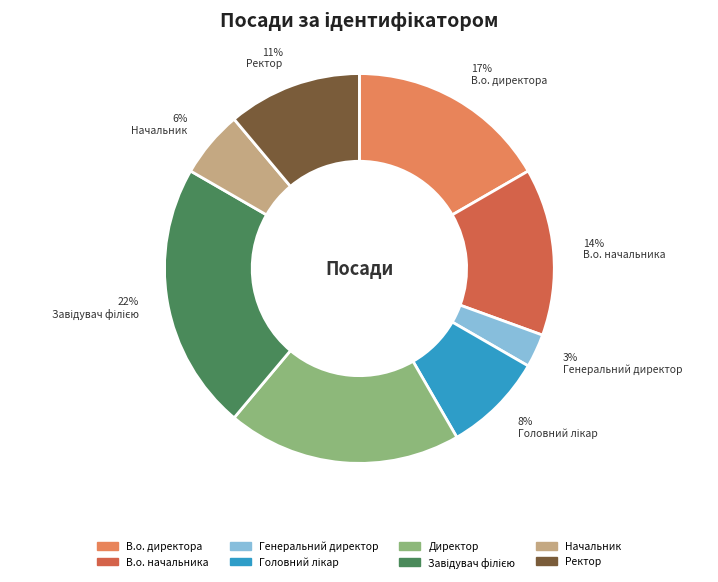

To the nearest percent, what percentage of the pie is В.о. начальника?

14%